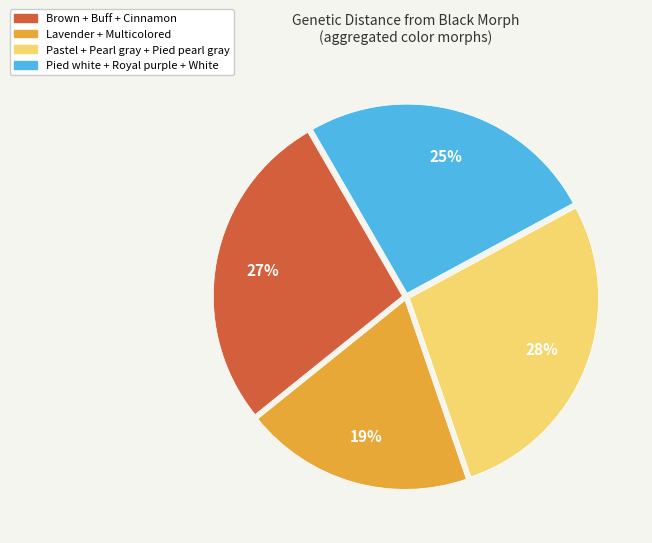

What is the ratio of the value at Brown + Buff + Cinnamon to the value at Lavender + Multicolored?

1.4